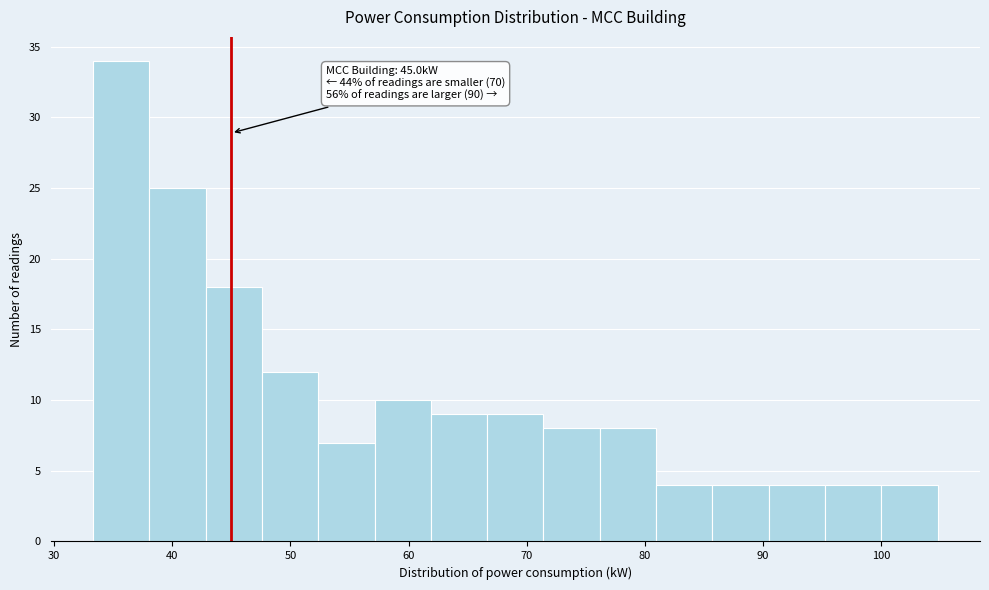

Over which range of the x-axis is the bar tallest?

33 to 38